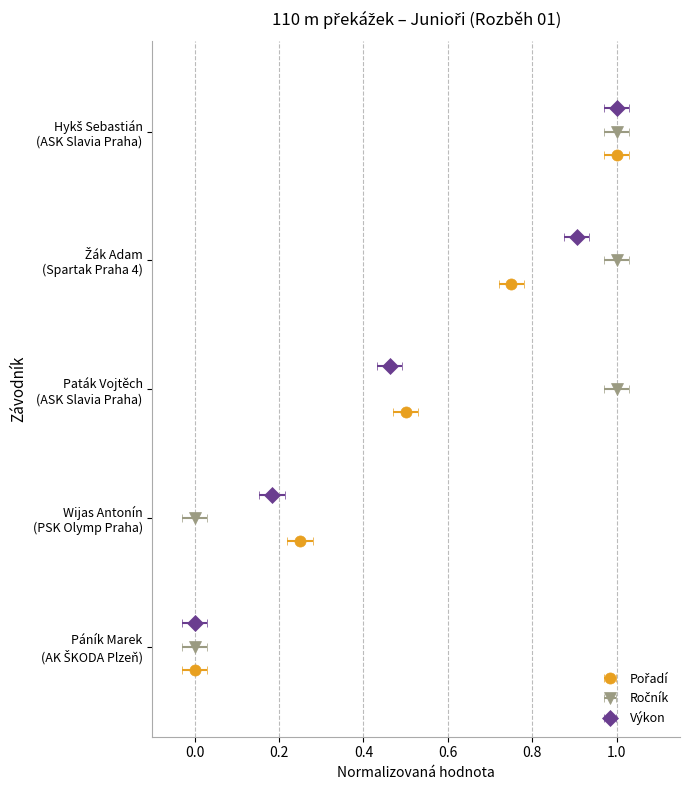

What is the label of the 5th bar from the left?

Hykš Sebastián
(ASK Slavia Praha)